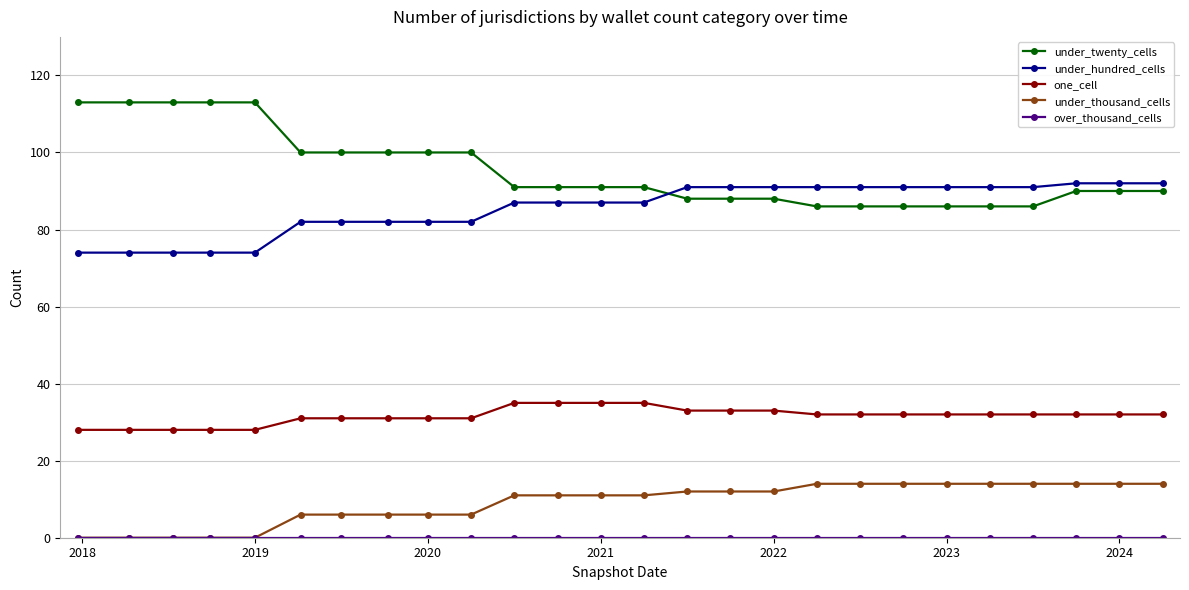

True or false: one_cell and under_thousand_cells cross at least once.

False